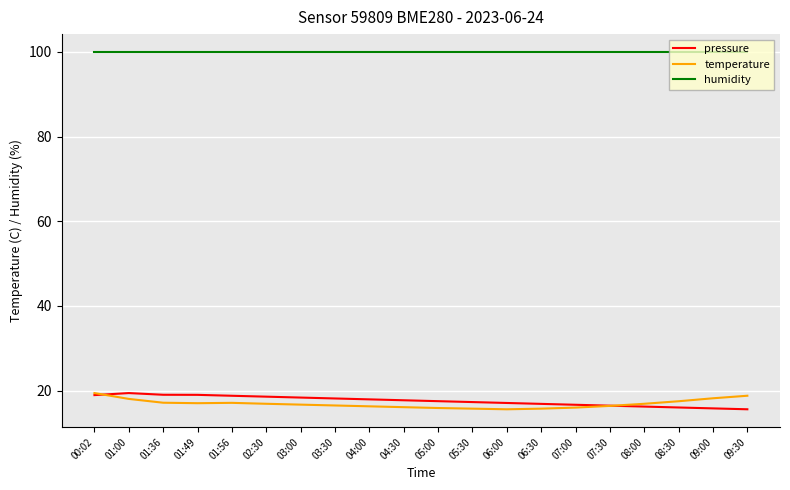

What position from the right is 03:30?

13